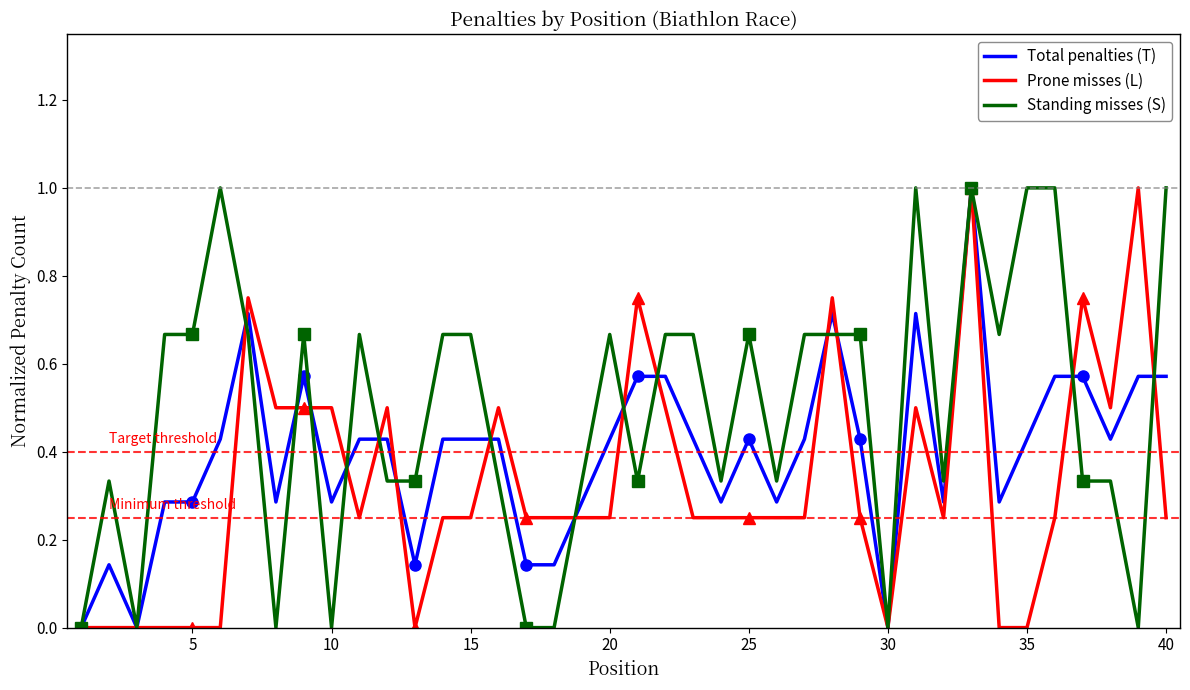

True or false: Standing misses (S) has more than 1 interior local peaks.

True